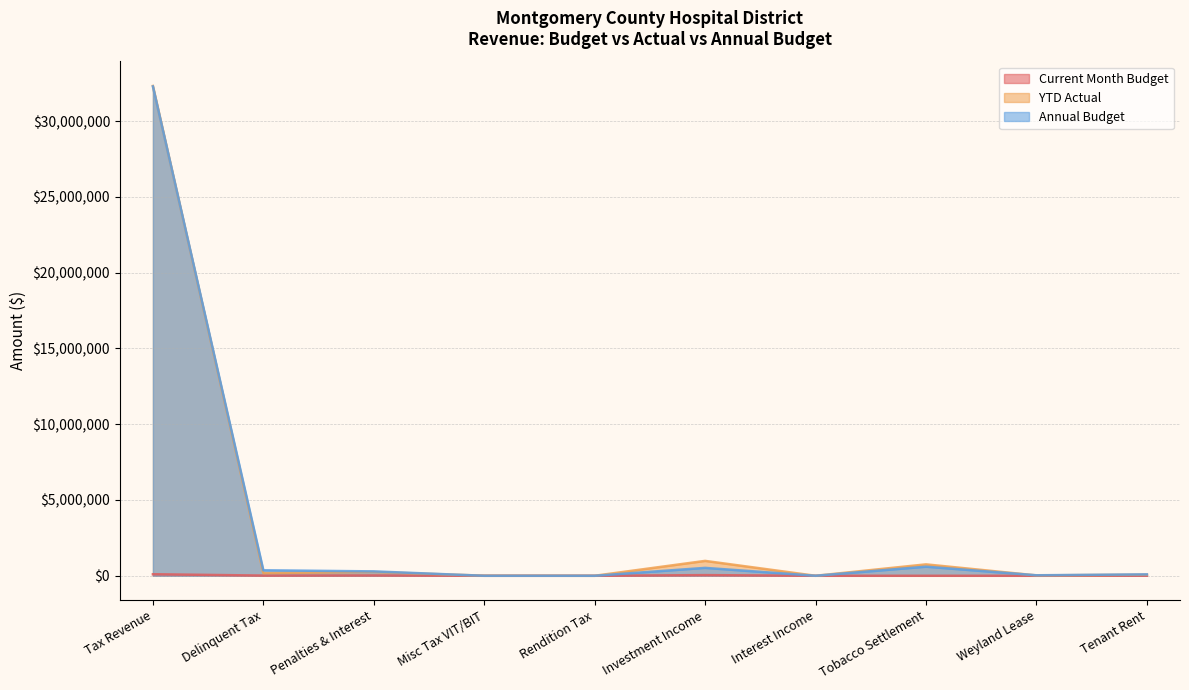

At which category does Annual Budget reach its first local peak?

Investment Income